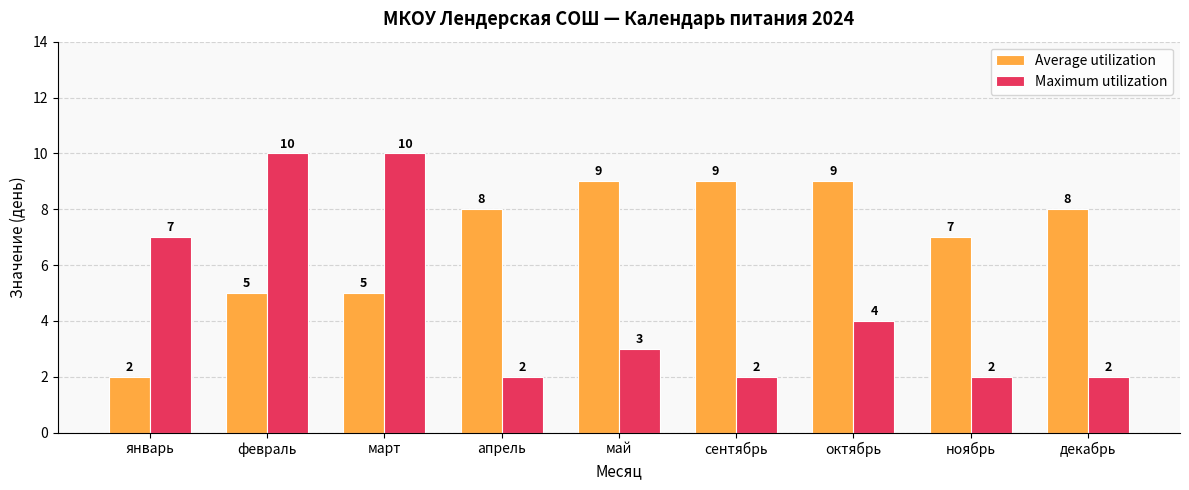

Does the chart contain any negative values?

No